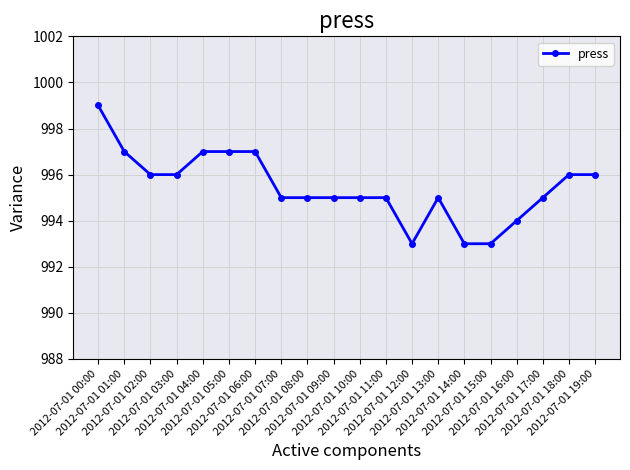

What is the label of the 8th point from the left?

2012-07-01 07:00